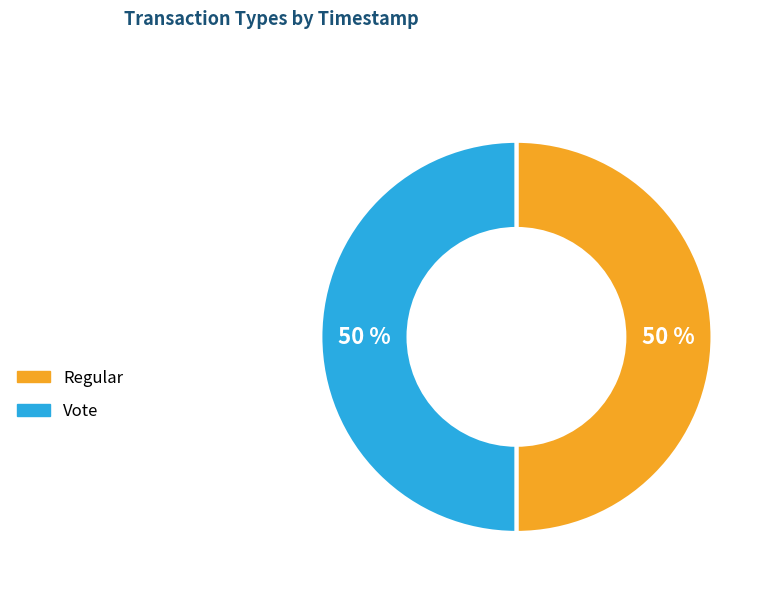

To the nearest percent, what portion does Vote represent?

50%